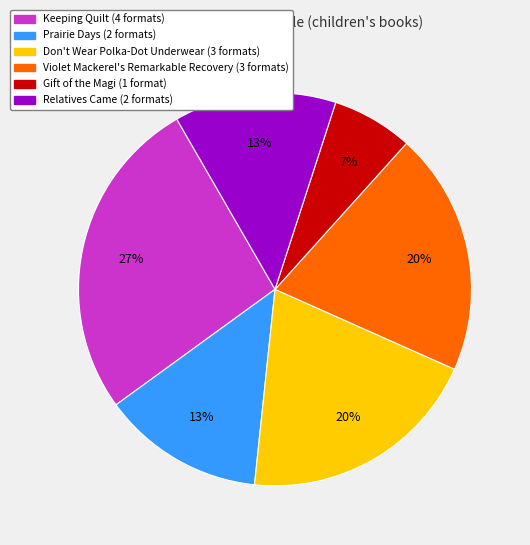

Combined, do Gift of the Magi and Keeping Quilt account for over 50%?

No